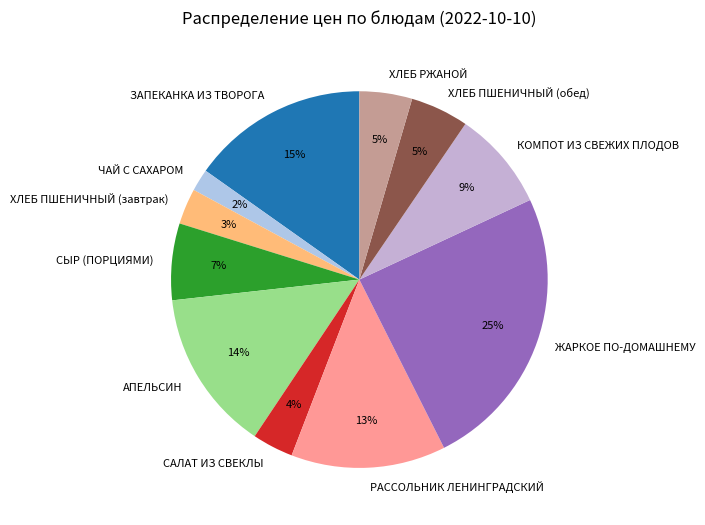

How many slices are in this pie chart?

11